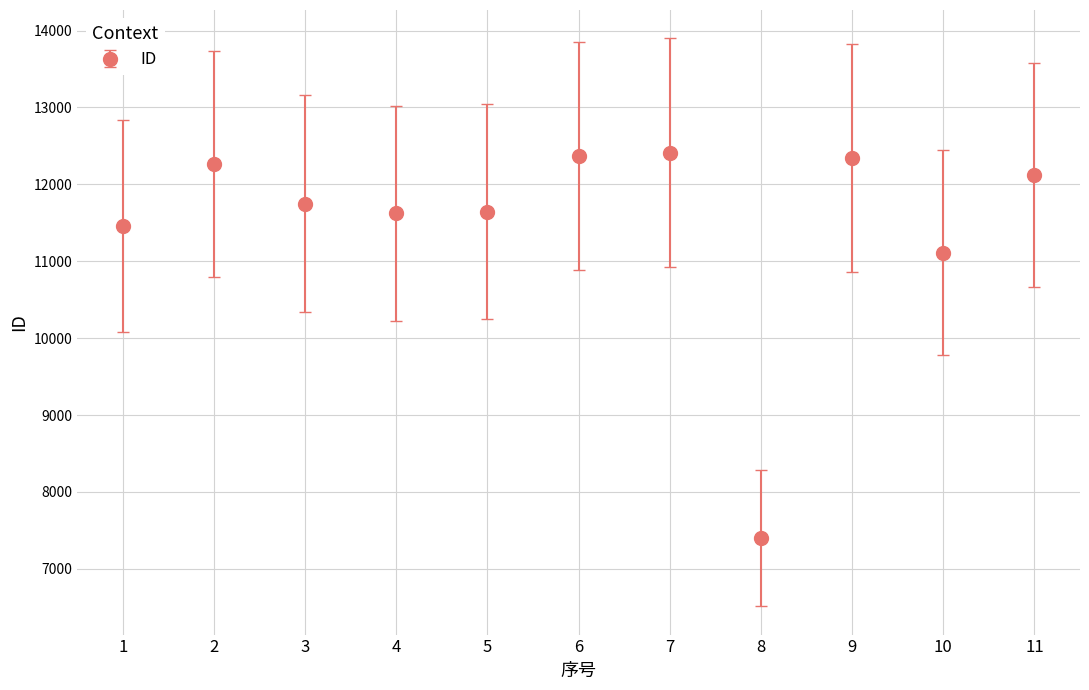

How many data points does each series have?

11